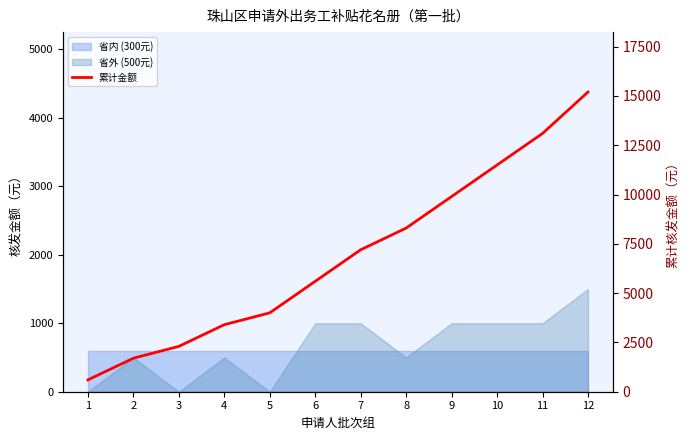

True or false: the data has more than 1 interior local peaks.

False